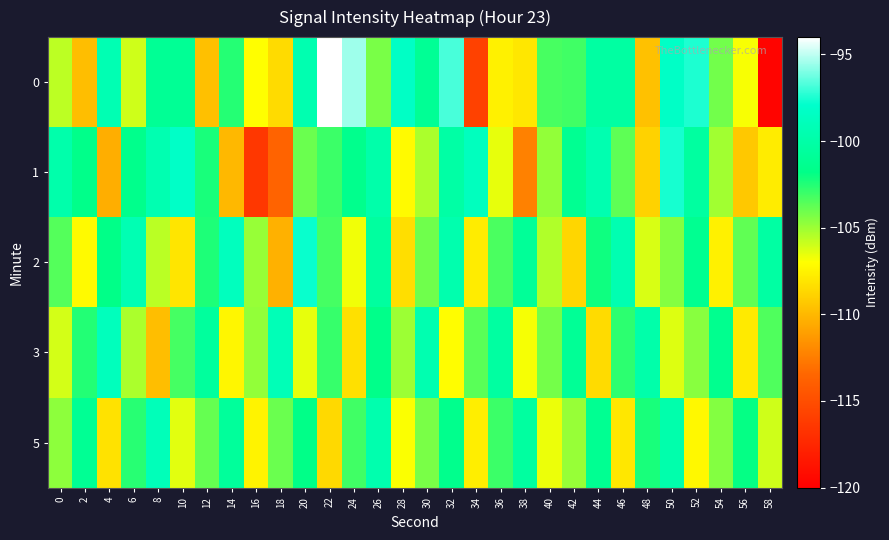

What is the minimum value shown in the chart?

-119.7